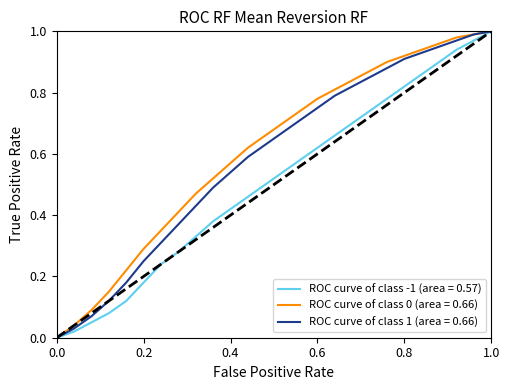

True or false: ROC curve of class 1 (area = 0.66) and ROC curve of class -1 (area = 0.57) intersect in this chart.

False